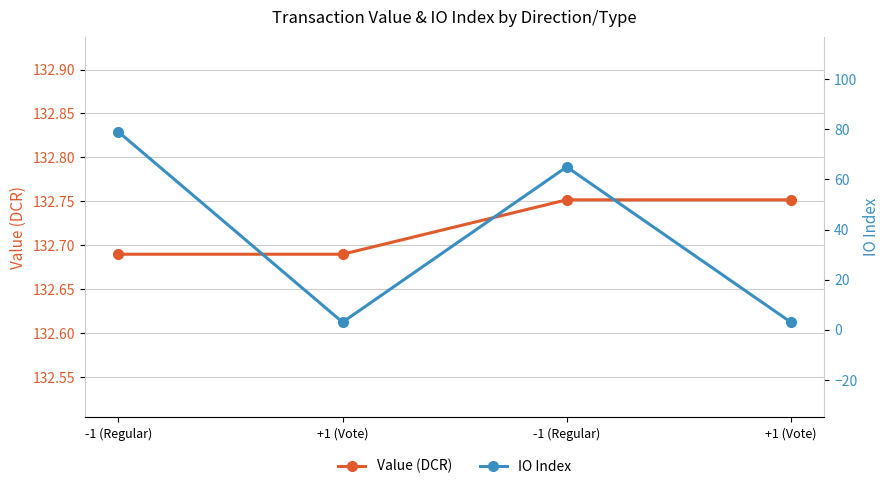

What are all the series names shown in the legend?

Value (DCR), IO Index